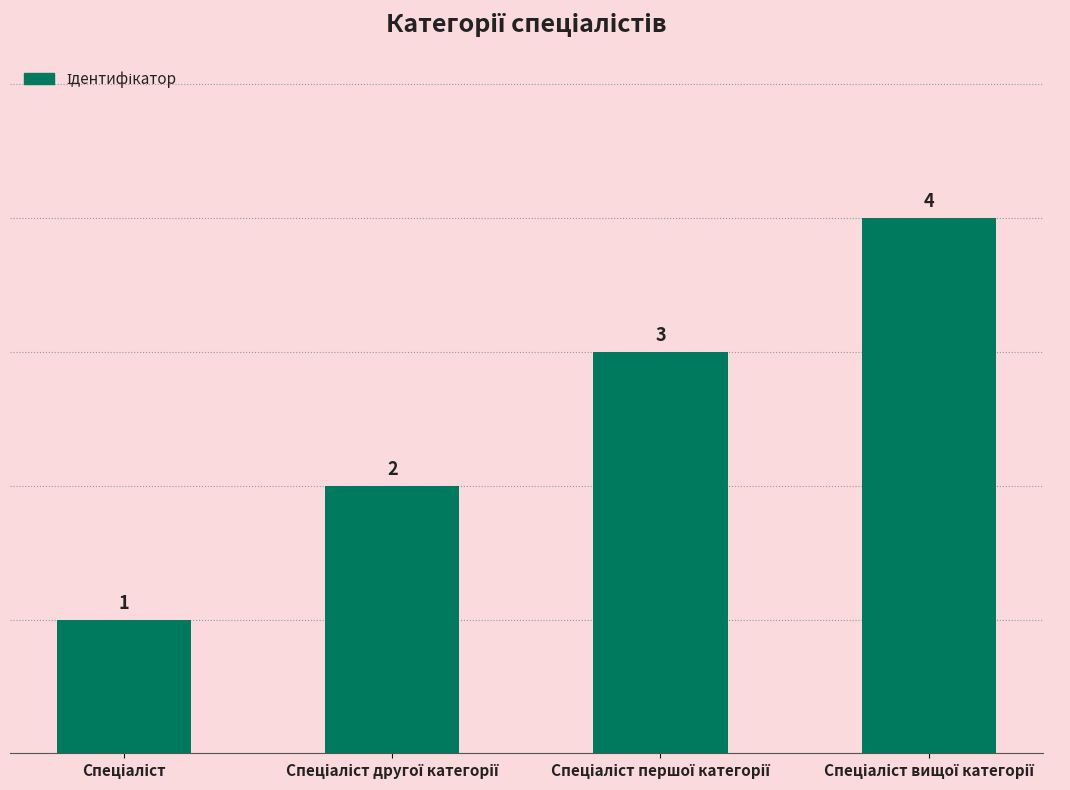

What is the difference between the maximum and minimum values?

3